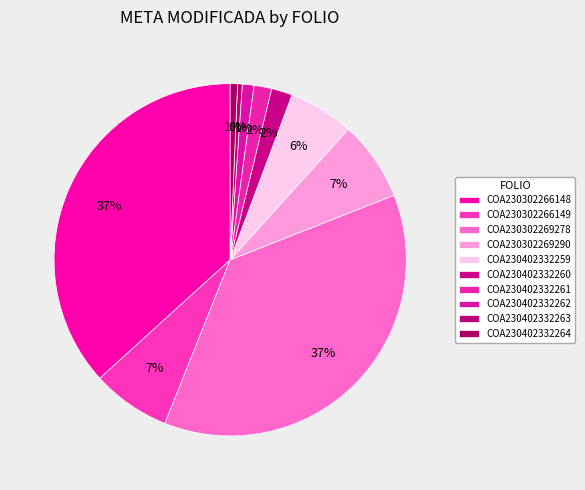

Count the number of slices in the pie.

10